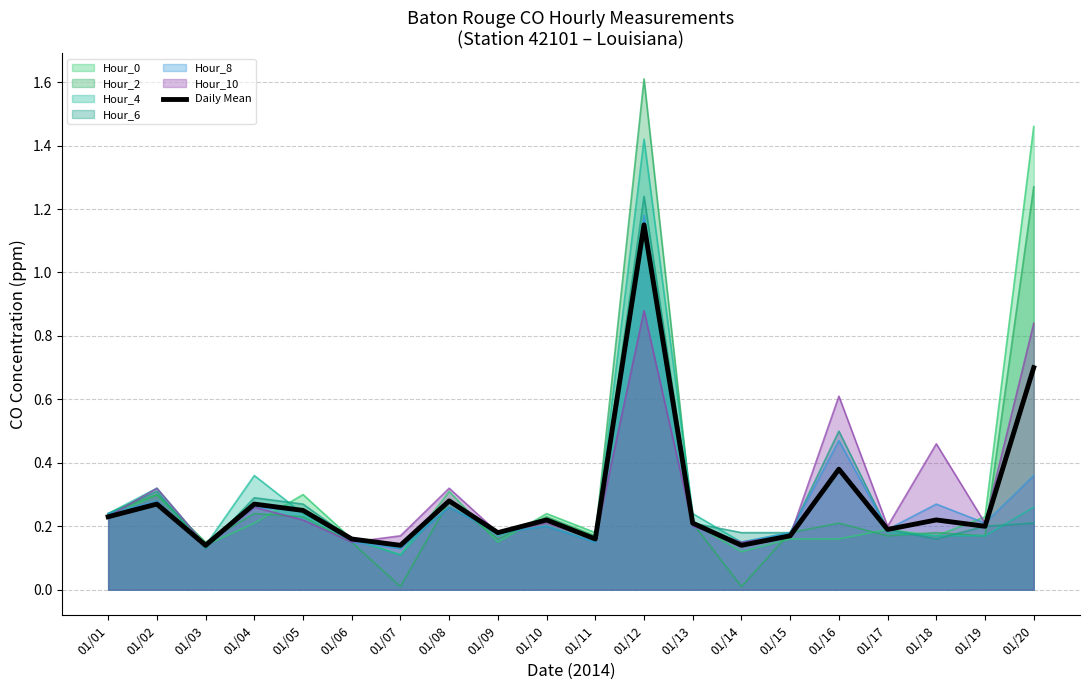

List the labels in order of value, smallest first.

01/03, 01/07, 01/14, 01/06, 01/11, 01/15, 01/09, 01/17, 01/19, 01/13, 01/10, 01/18, 01/01, 01/05, 01/02, 01/04, 01/08, 01/16, 01/20, 01/12